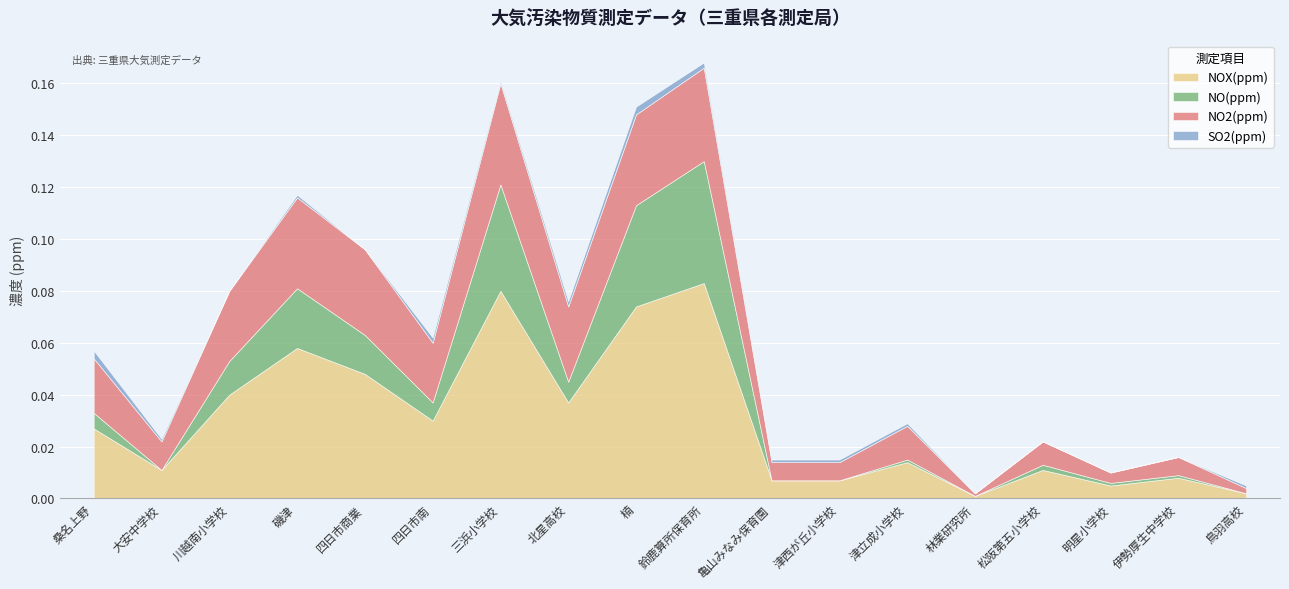

Rank the series by their average value, from lowest to highest.

SO2(ppm), NO(ppm), NO2(ppm), NOX(ppm)